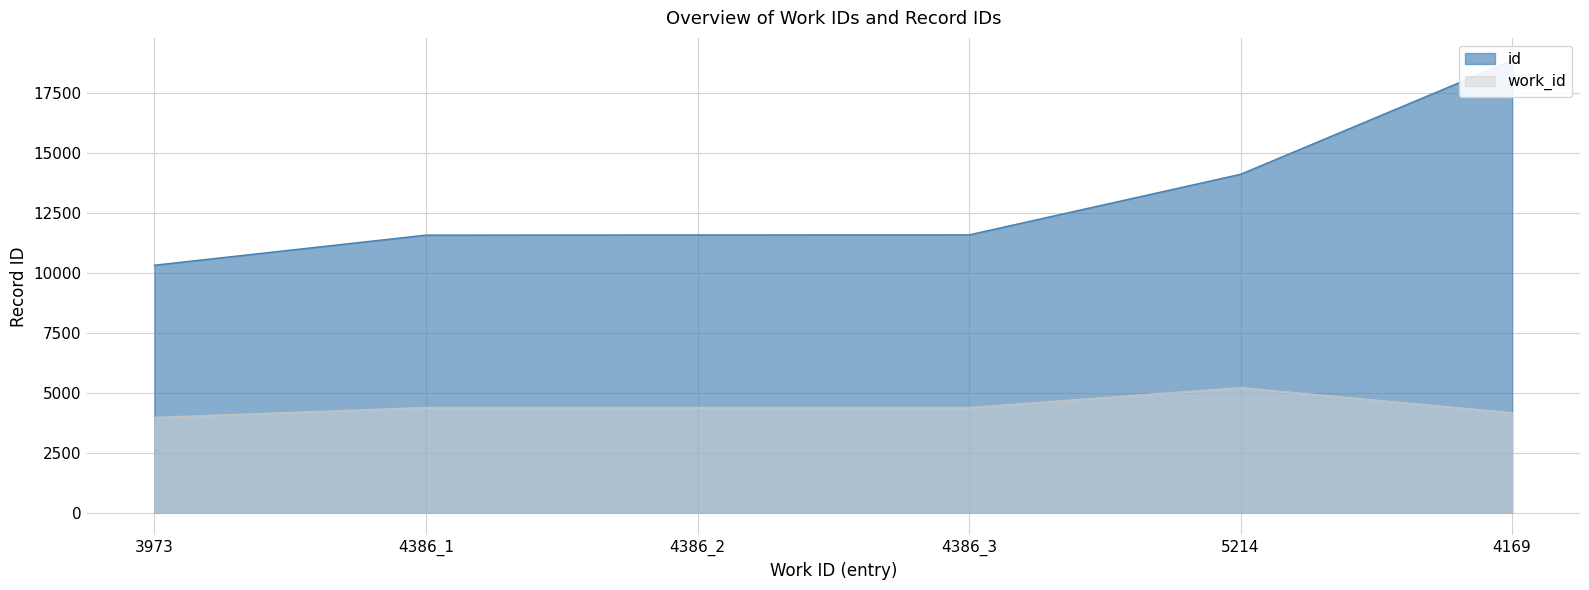

Rank the series at 4386_1 from highest to lowest value.

id, work_id